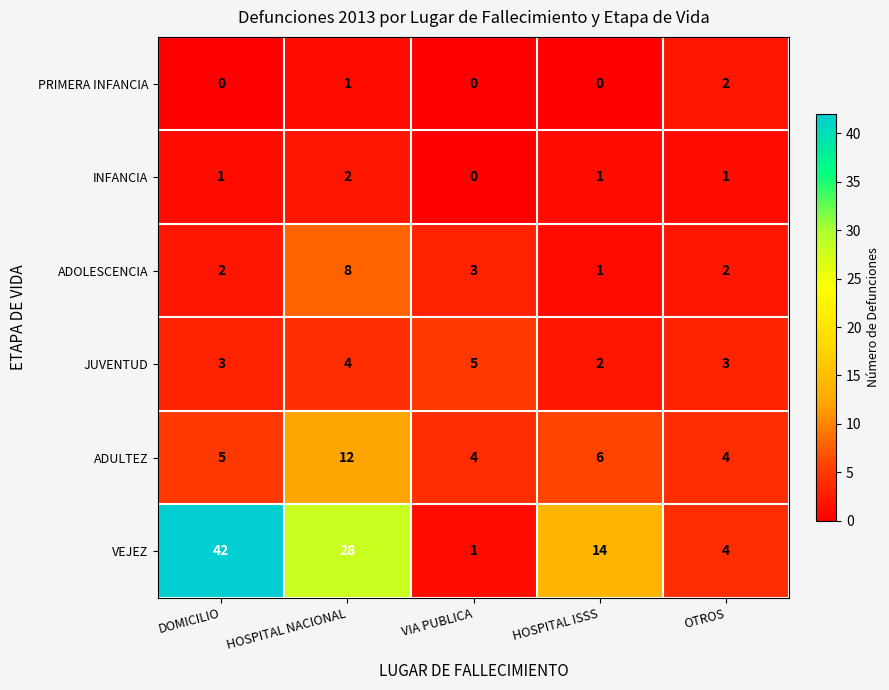

Which series has the widest spread of values?

VEJEZ